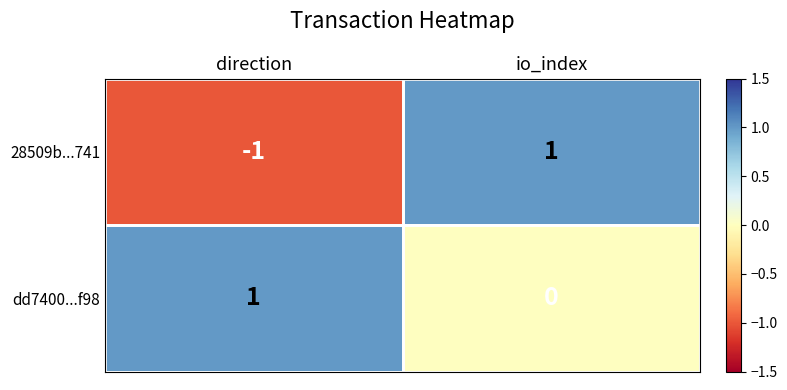

Which category has the lowest value in the dd7400...f98 series?

io_index